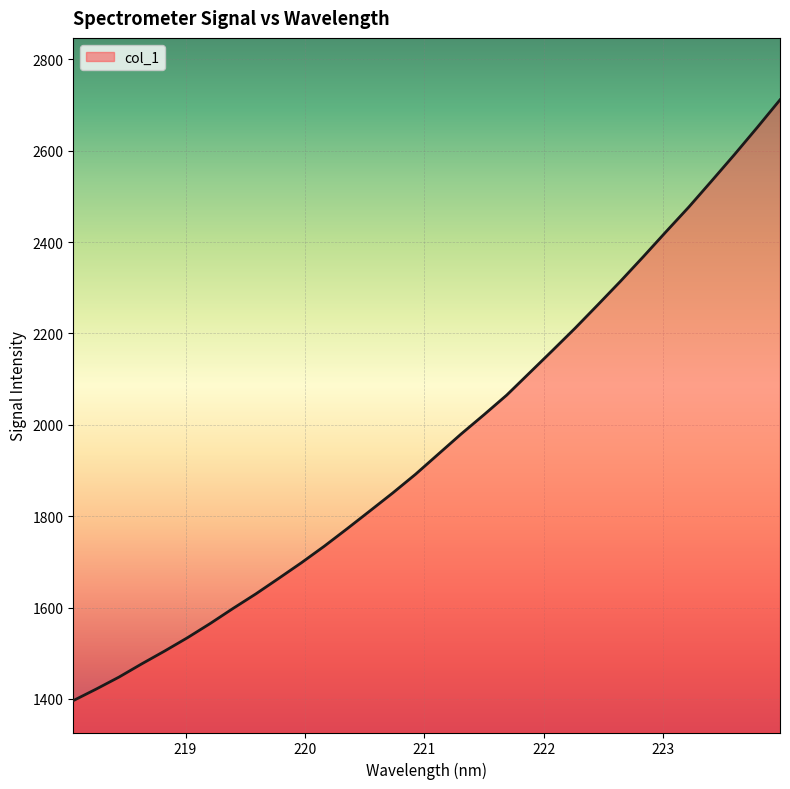

What is the smallest value displayed?

1396.3